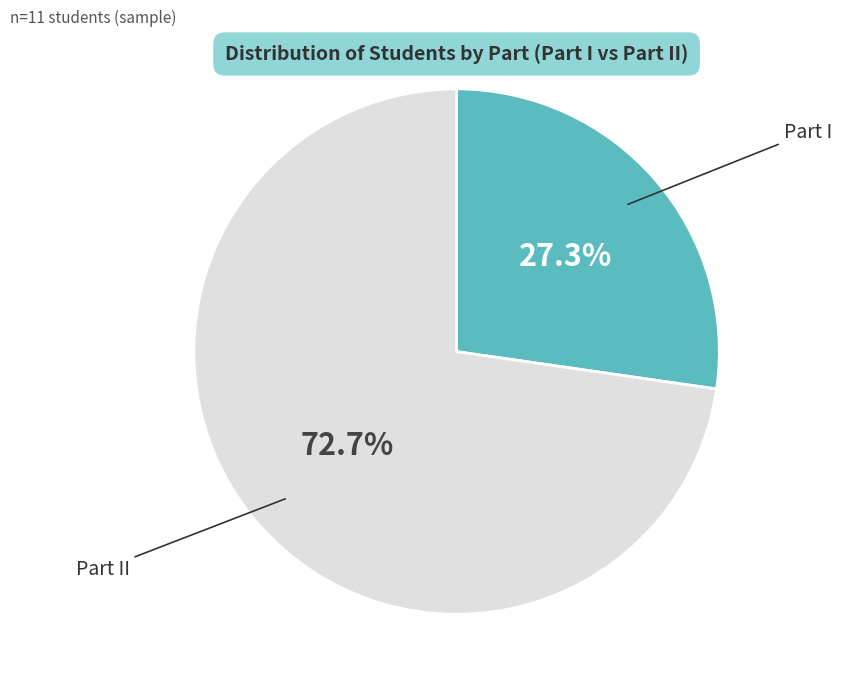

Does any single category account for the majority?

Yes